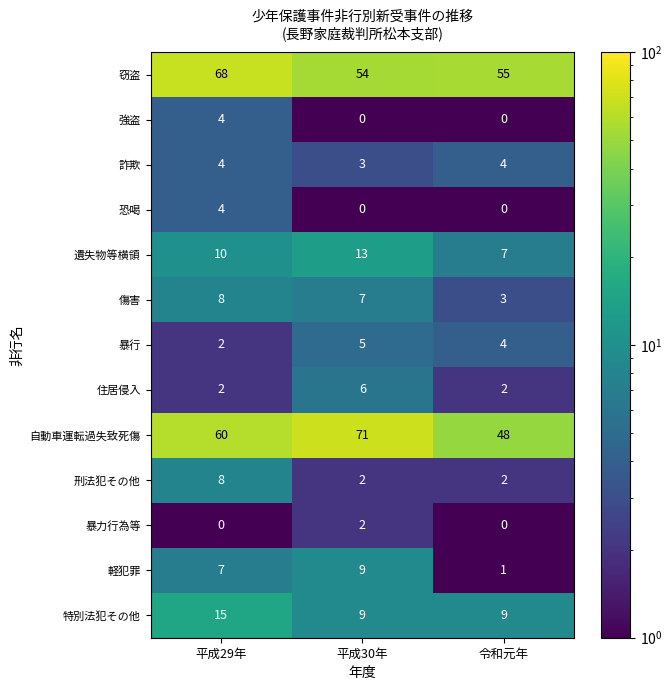

List the labels in order of 暴行 value, smallest first.

平成29年, 令和元年, 平成30年